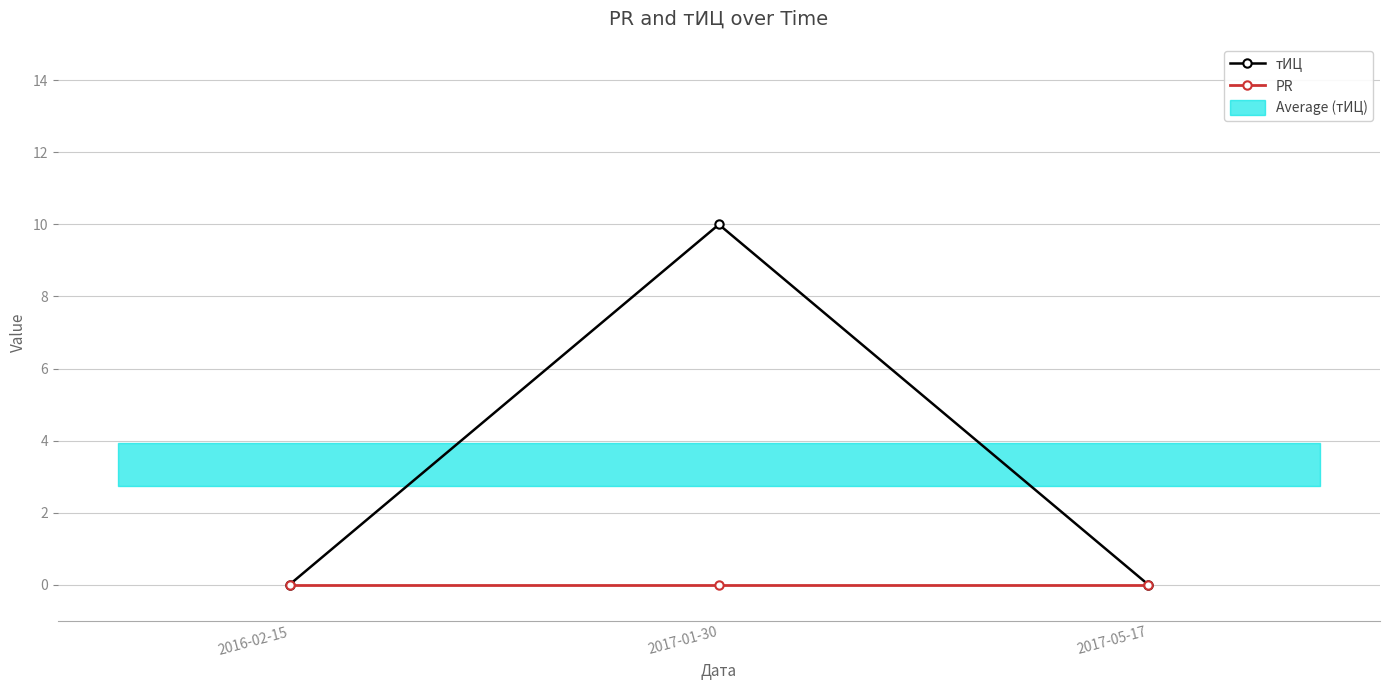

Reading left to right, list all the values displayed in this chart.

тИЦ: 2016-02-15=0	2017-01-30=10	2017-05-17=0
PR: 2016-02-15=0	2017-01-30=0	2017-05-17=0